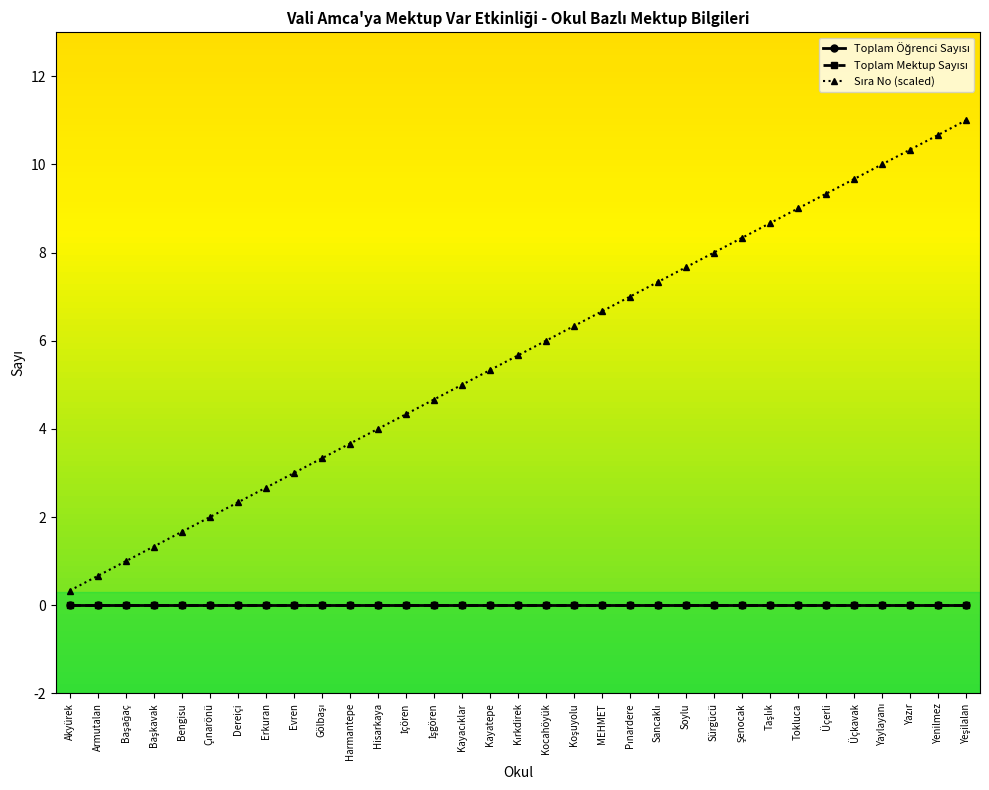

What is the difference between the highest and lowest values at MEHMET?

6.7